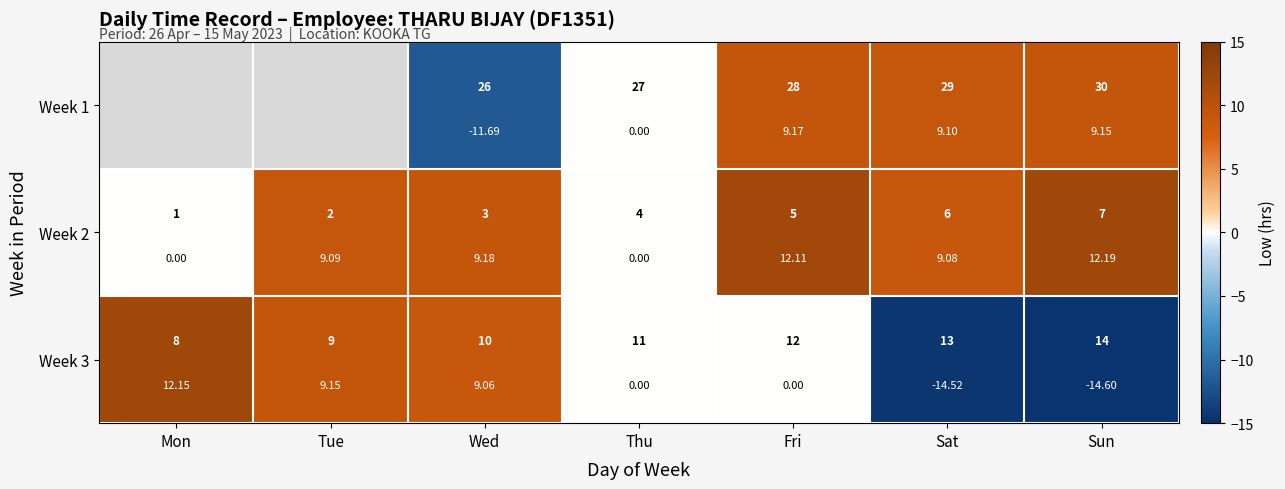

Rank the series at Wed from lowest to highest value.

Week 1, Week 3, Week 2